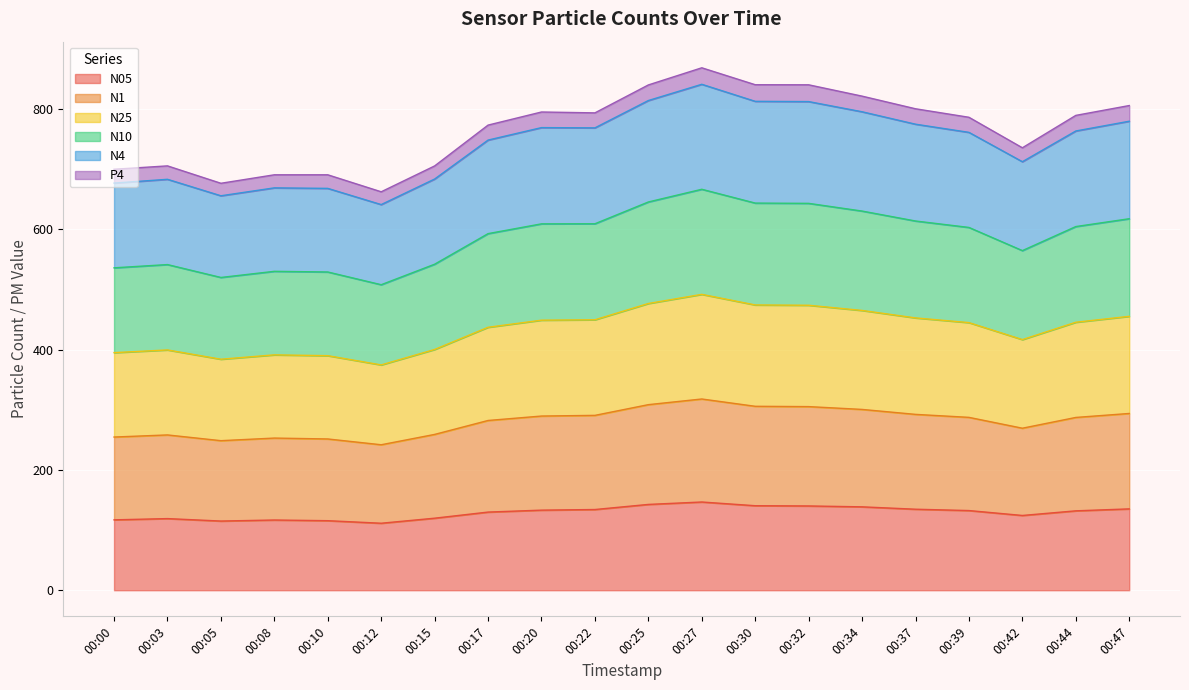

What is the total value across all series at 00:37?

800.4